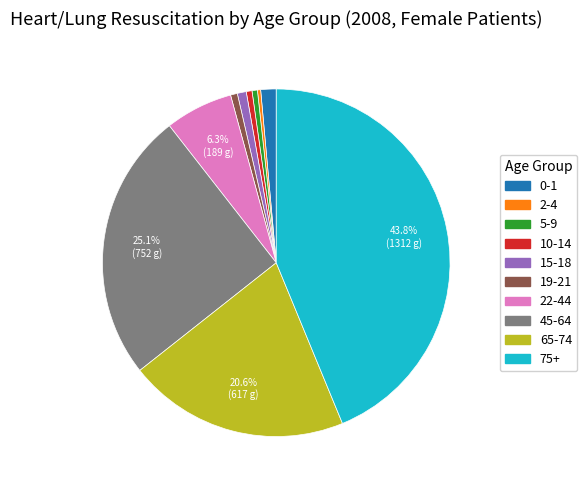

Which slice is the largest?

75+